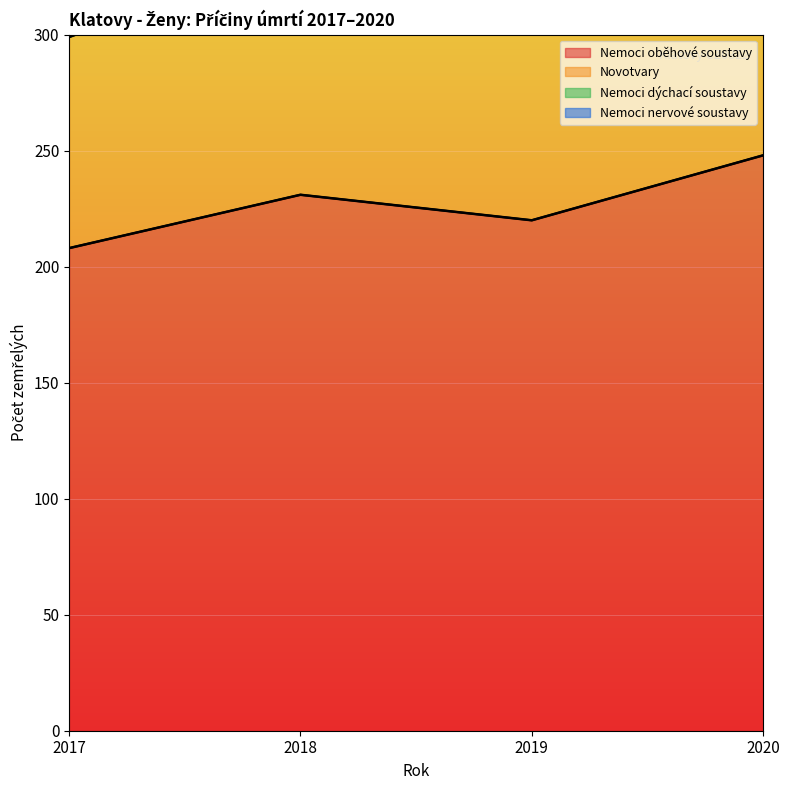

What is the sum of the Novotvary values at 2018 and 2019?

212